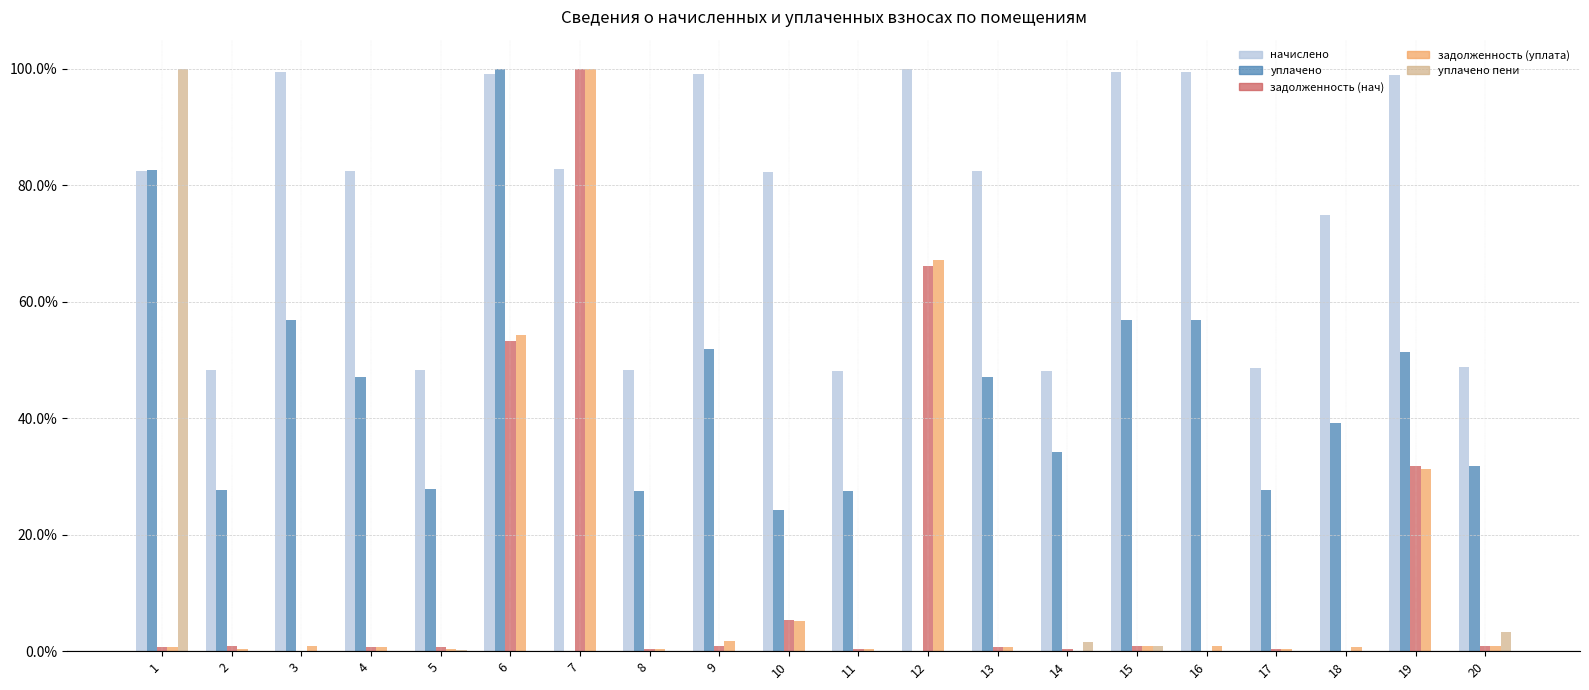

Between 18 and 19, which series saw the biggest shift?

задолженность (нач)